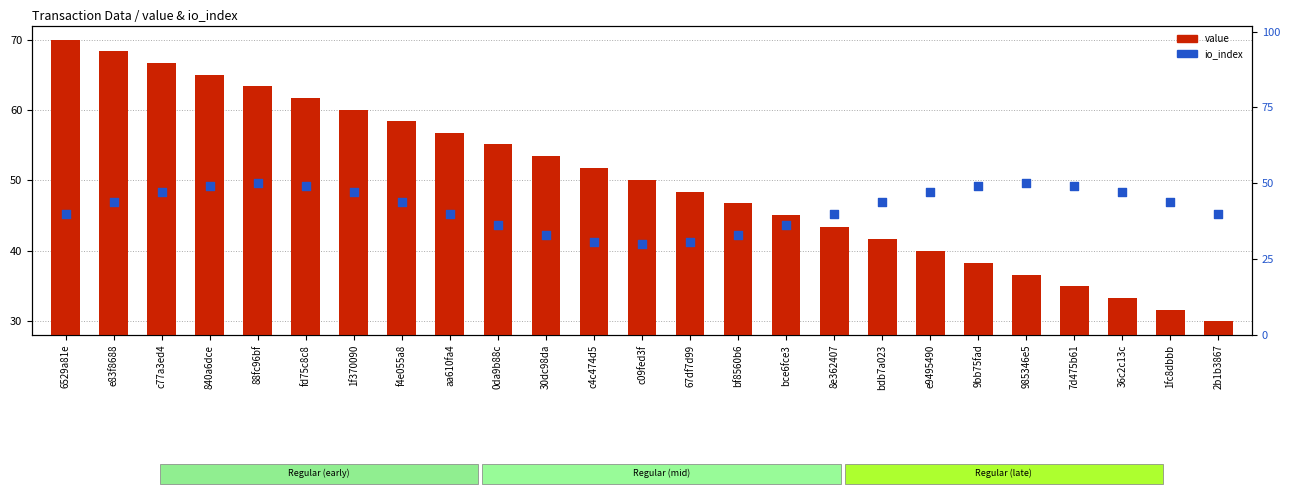

Is the value of io_index at 2b1b3867 greater than the value of value at e83f8688?

No